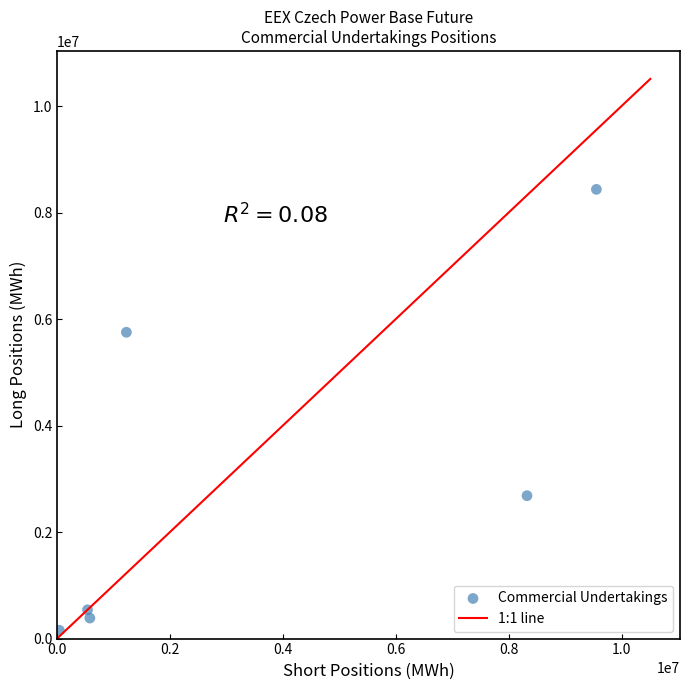

What is the range of X values (max minus min)?

9512505